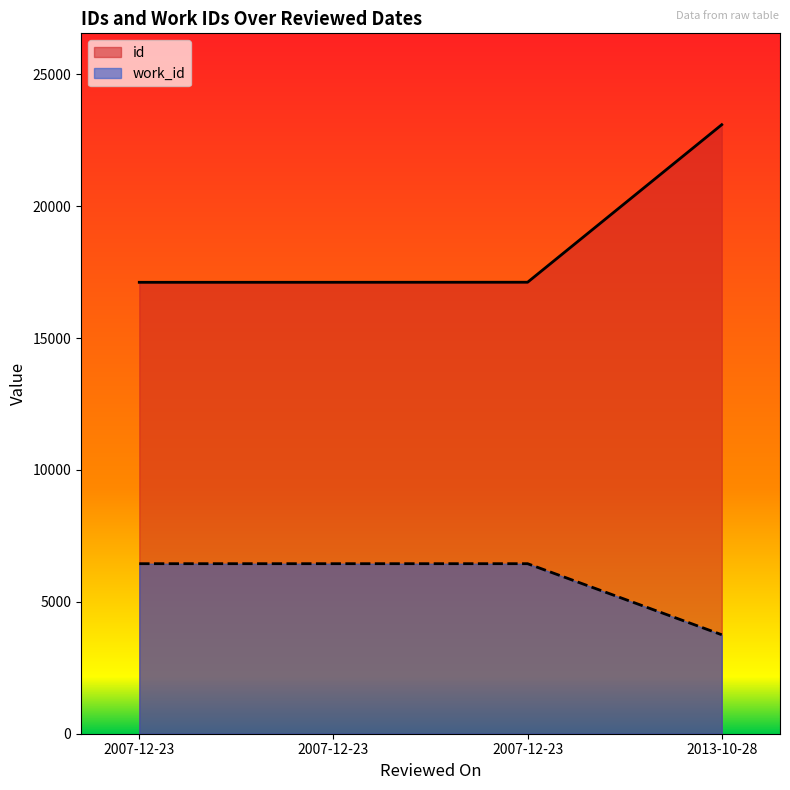

The value of work_id at 2013-10-28 is 3753. True or false?

True